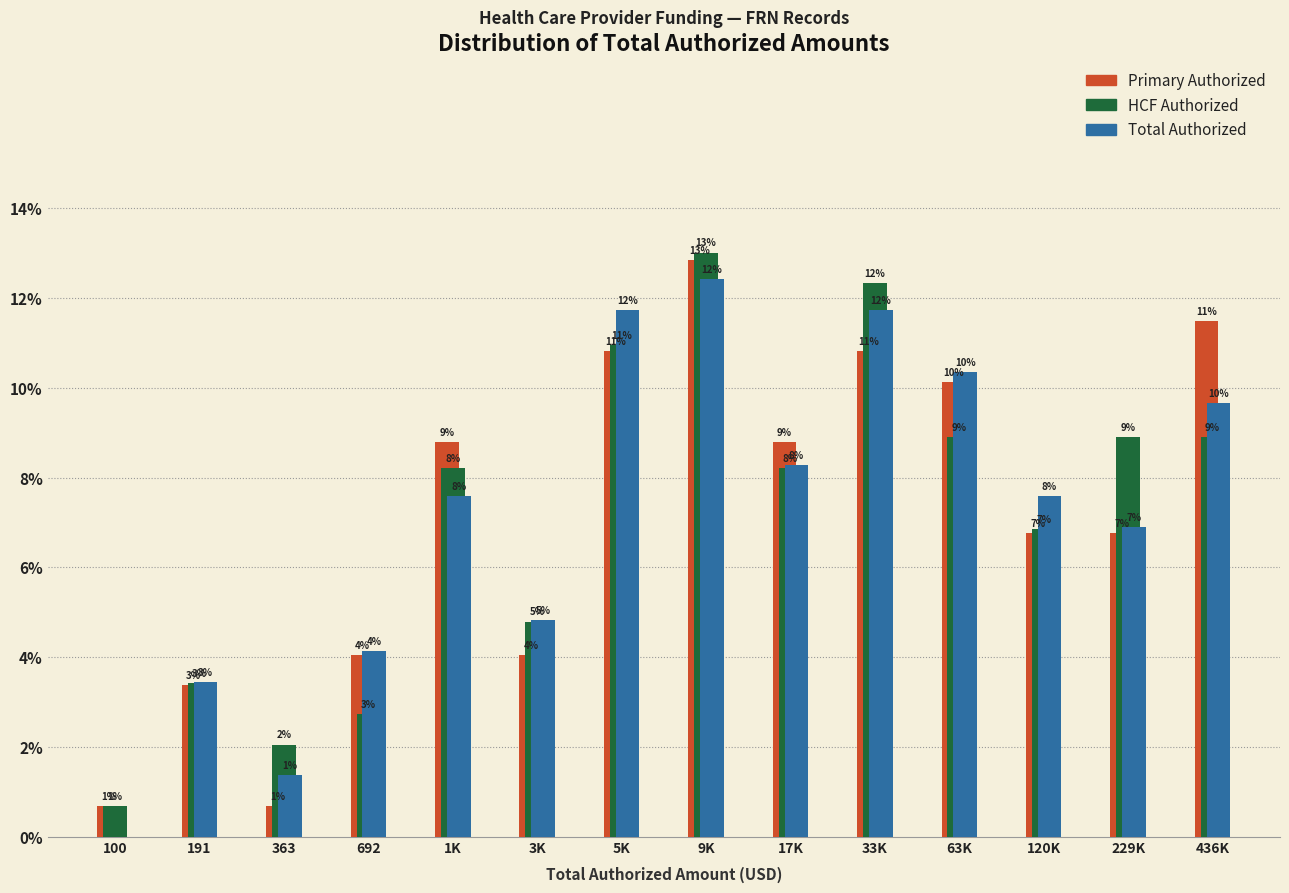

Does the chart contain stacked bars?

No